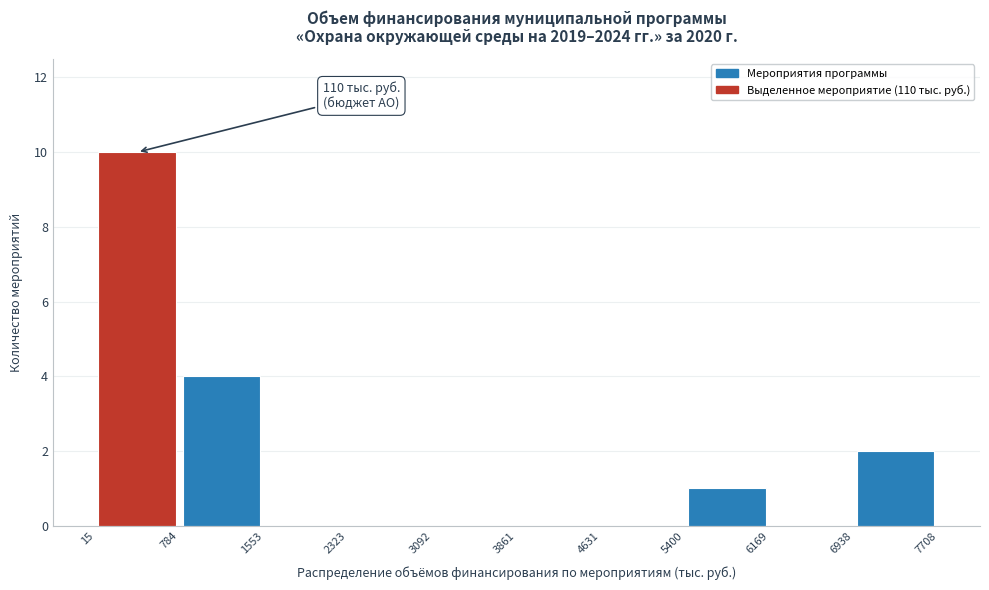

Over which range of the x-axis is the bar tallest?

15 to 784